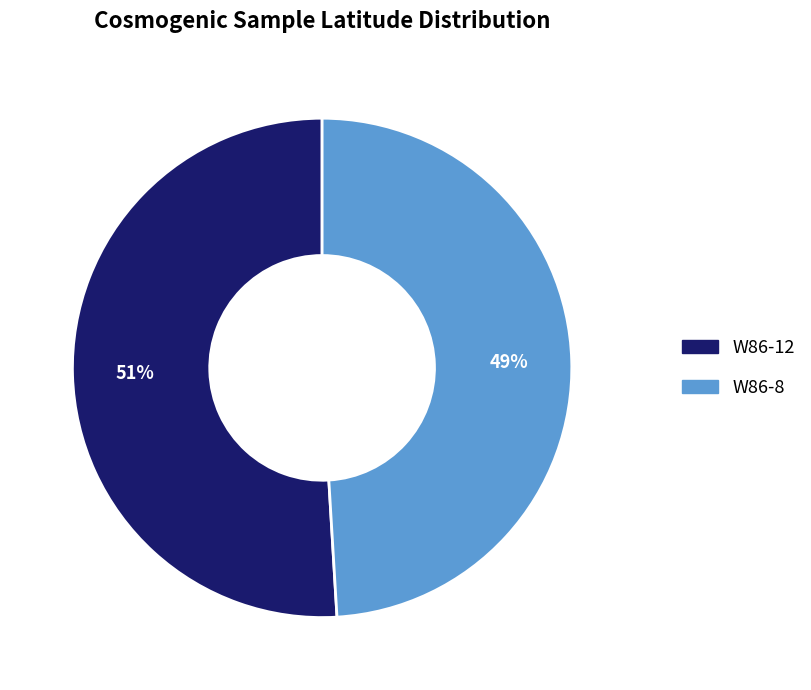

What is the largest slice in the pie chart?

W86-12